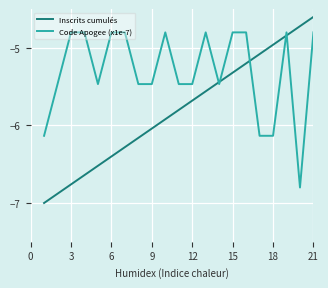

Which series has the widest spread of values?

Inscrits cumulés